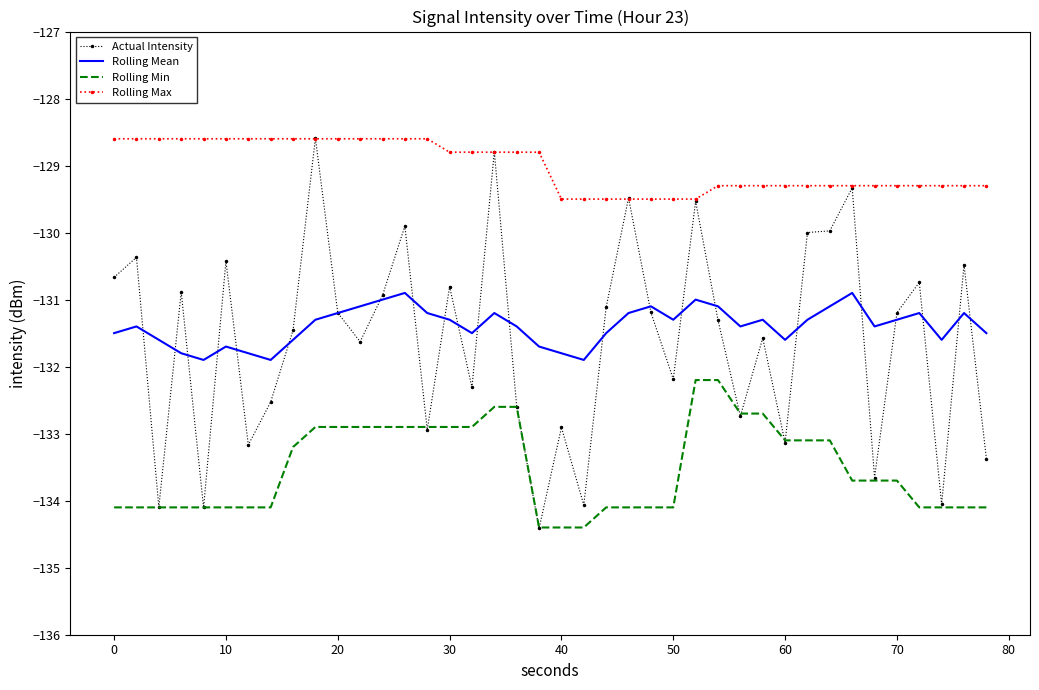

What is the average value of the Actual Intensity series?

-131.6